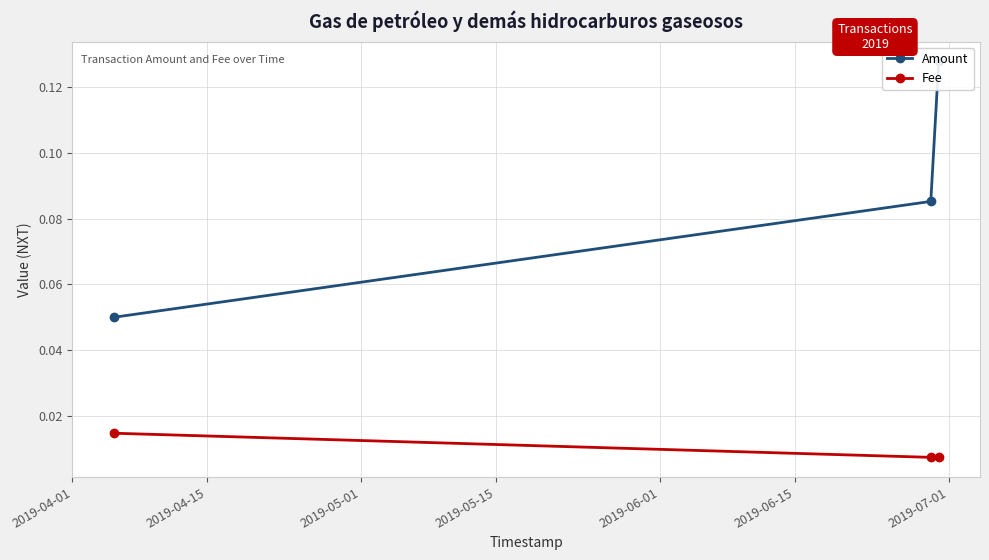

List the series in order of their peak value, highest first.

Amount, Fee